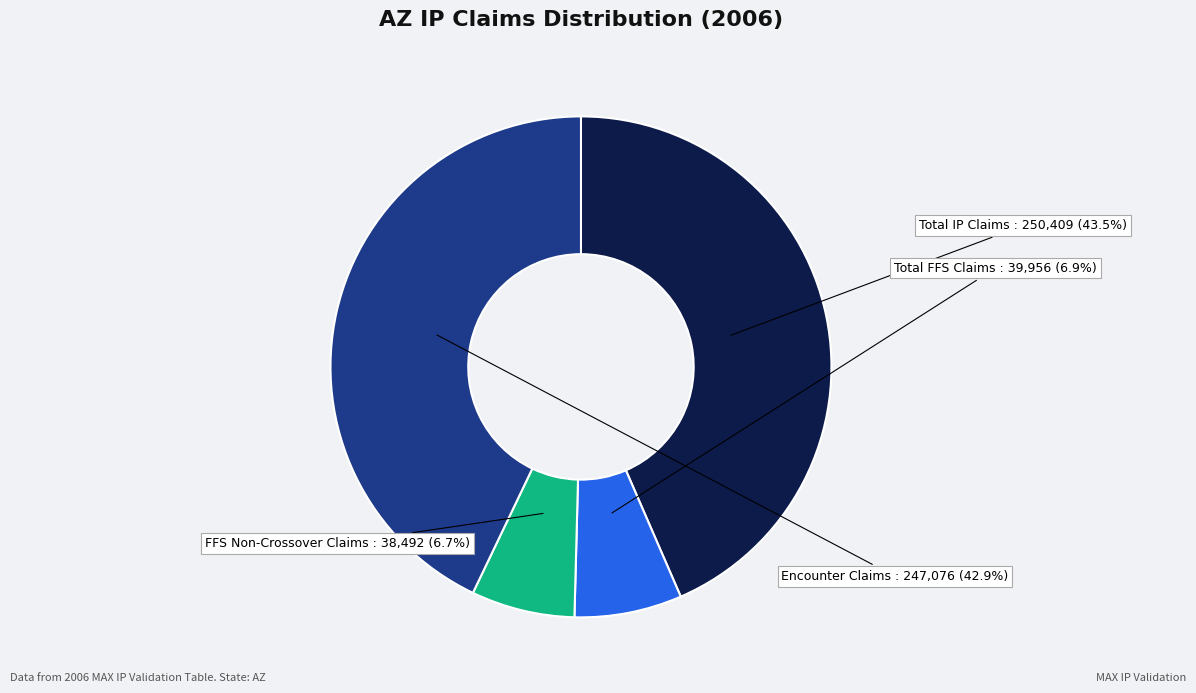

Does any single category account for the majority?

No